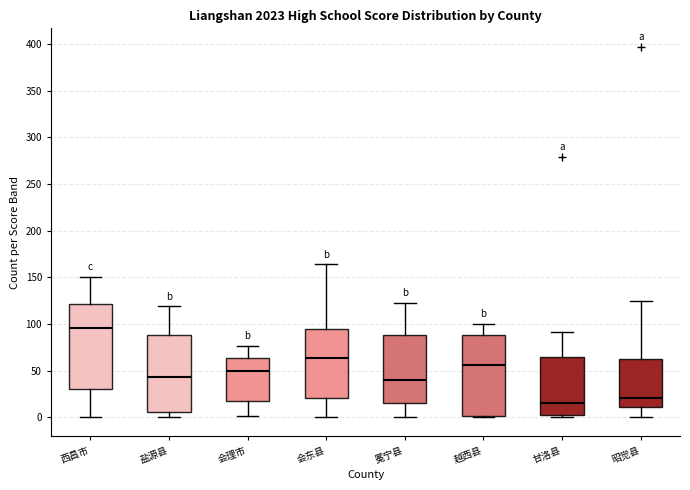

Reading left to right, transcribe this box plot: for each box, give where its median line is, the range the box spans, and where its two whiskers end, as read against the y-axis. The values are not printed on the chart, so give them approximately, as read against the axis.

西昌市: median 95, box 30 to 120, whiskers 0 to 150
盐源县: median 45, box 5 to 90, whiskers 0 to 120
会理市: median 50, box 20 to 65, whiskers 0 to 75
会东县: median 65, box 20 to 95, whiskers 0 to 165
冕宁县: median 40, box 15 to 90, whiskers 0 to 125
越西县: median 55, box 0 to 90, whiskers 0 (just below the box's lower edge) to 100
甘洛县: median 15, box 5 to 65, whiskers 0 to 90
昭觉县: median 20, box 10 to 65, whiskers 0 to 125